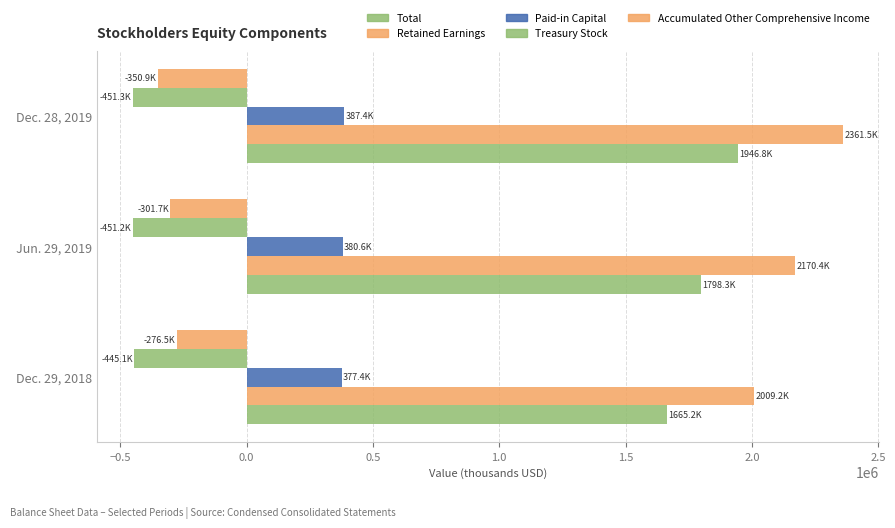

How many data points in Treasury Stock are above -451204?

1